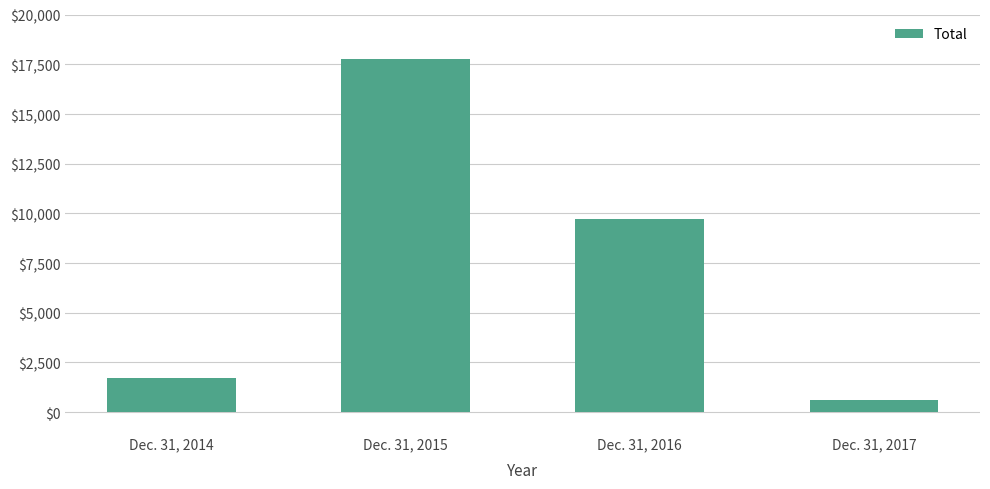

What is the ratio of the value at Dec. 31, 2016 to the value at Dec. 31, 2014?

5.6